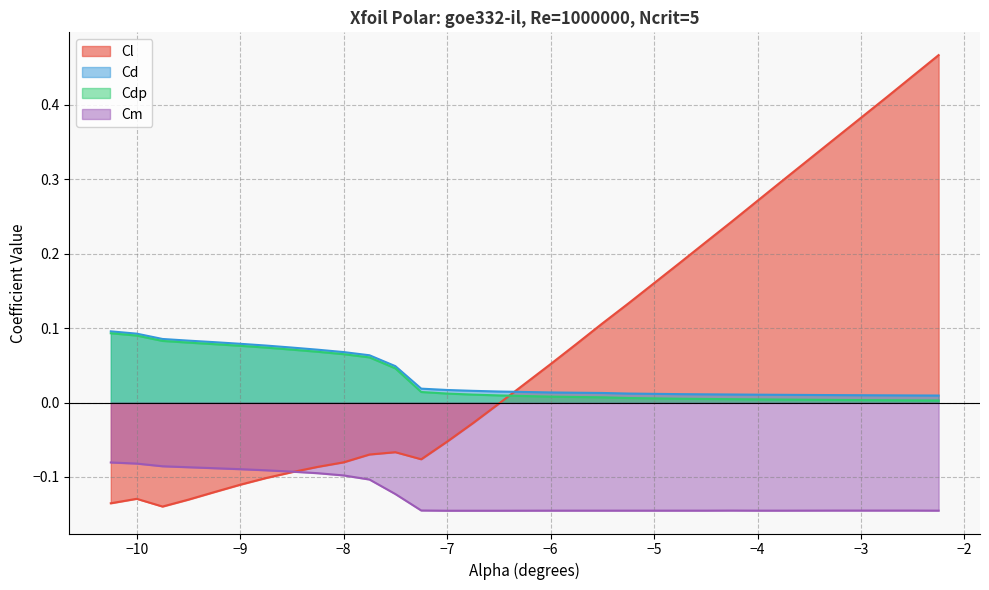

What is the lowest value of the Cl series?

-0.1